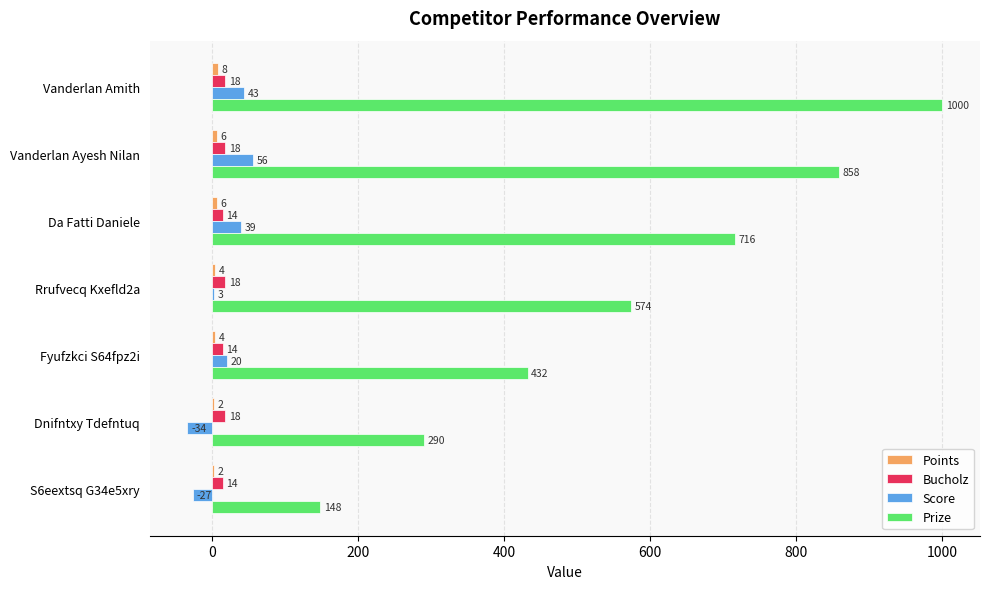

At which category is the sum across all series the highest?

Vanderlan Amith